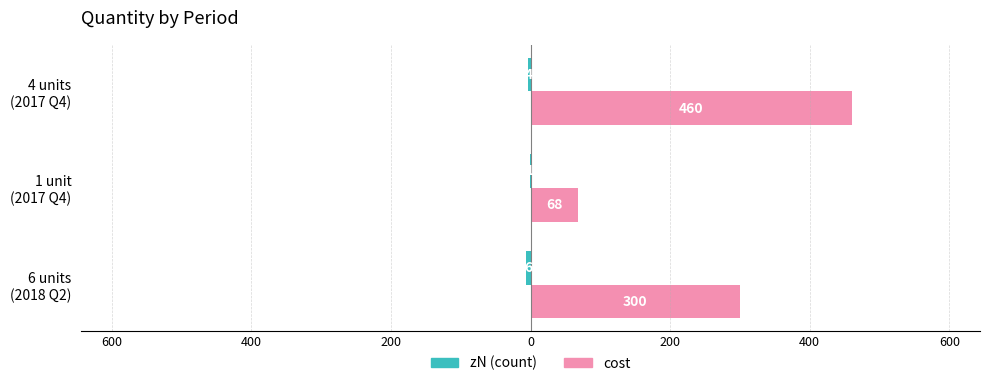

Reading left to right, what are all the values shown in this chart?

zN (count): -6	-1	-4
cost: 300	68	460